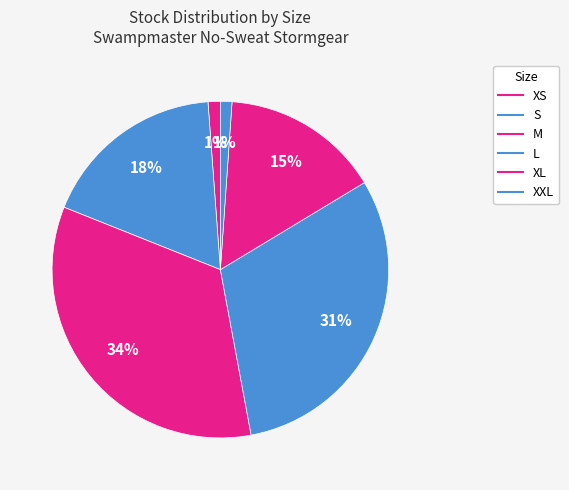

To the nearest percent, what percentage of the pie is L?

31%